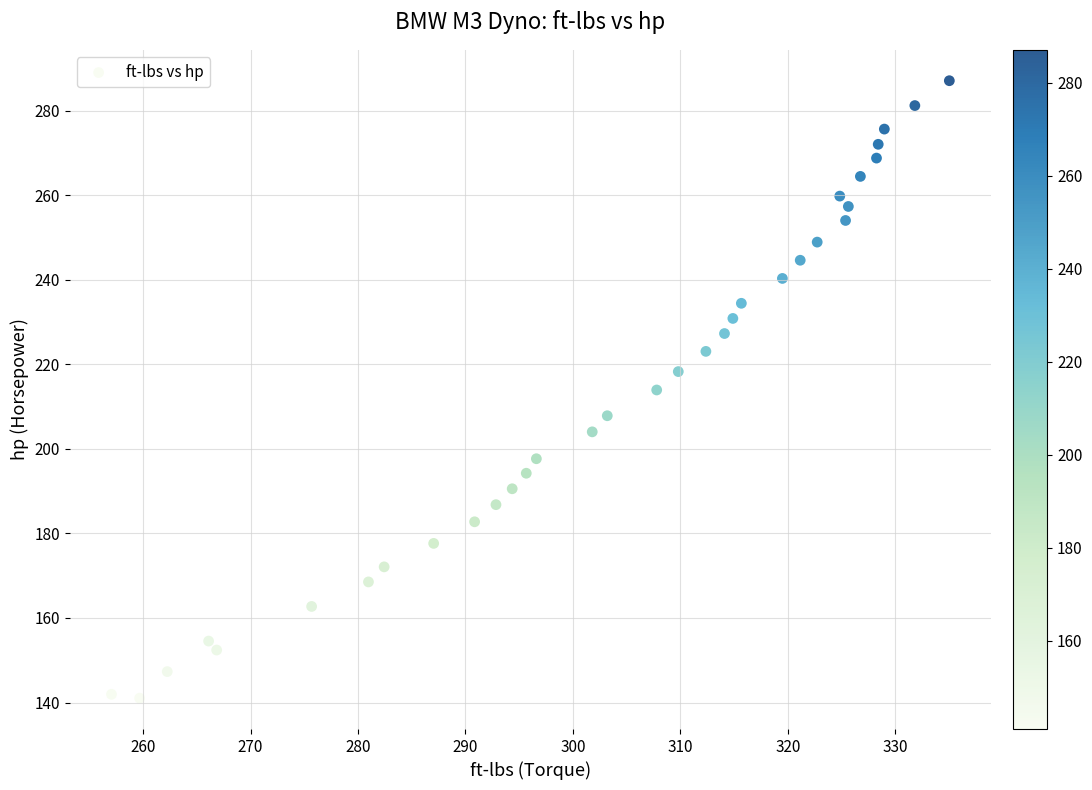

What is the range of X values (max minus min)?

78.0